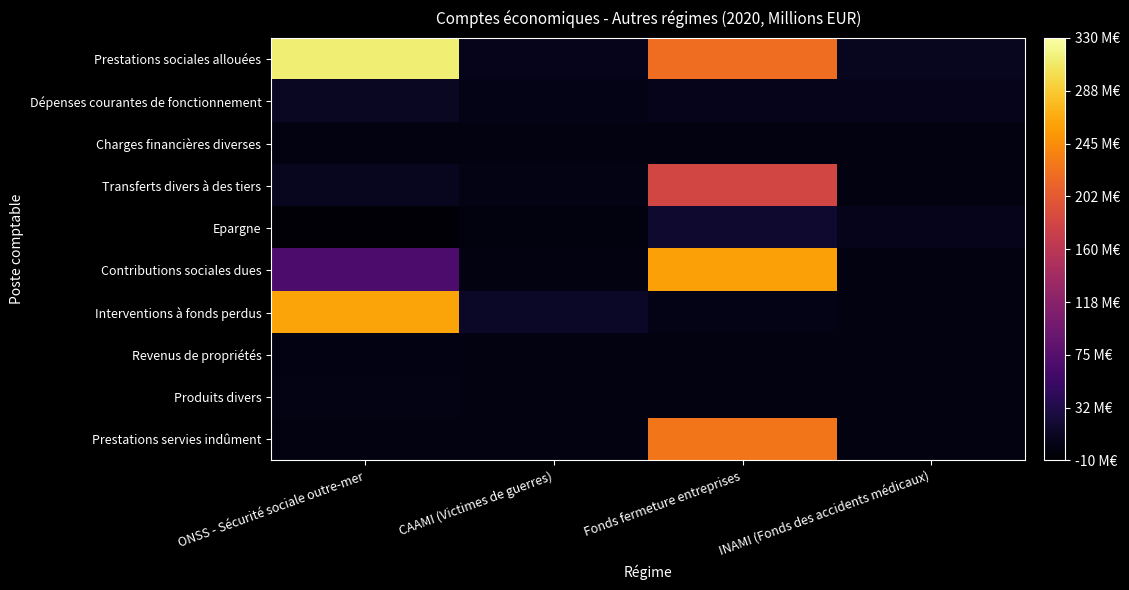

Reading left to right, list all the values displayed in this chart.

Prestations sociales allouées: ONSS - Sécurité sociale outre-mer=313.6	CAAMI (Victimes de guerres)=6.7	Fonds fermeture entreprises=220.9	INAMI (Fonds des accidents médicaux)=8.8
Dépenses courantes de fonctionnement: ONSS - Sécurité sociale outre-mer=11.5	CAAMI (Victimes de guerres)=4.6	Fonds fermeture entreprises=6.3	INAMI (Fonds des accidents médicaux)=6.5
Charges financières diverses: ONSS - Sécurité sociale outre-mer=0.5	CAAMI (Victimes de guerres)=0.0	Fonds fermeture entreprises=0.0	INAMI (Fonds des accidents médicaux)=0.0
Transferts divers à des tiers: ONSS - Sécurité sociale outre-mer=9.7	CAAMI (Victimes de guerres)=2.7	Fonds fermeture entreprises=181.6	INAMI (Fonds des accidents médicaux)=0.0
Epargne: ONSS - Sécurité sociale outre-mer=-4.8	CAAMI (Victimes de guerres)=-1.3	Fonds fermeture entreprises=18.3	INAMI (Fonds des accidents médicaux)=6.3
Contributions sociales dues: ONSS - Sécurité sociale outre-mer=66.5	CAAMI (Victimes de guerres)=0.0	Fonds fermeture entreprises=258.3	INAMI (Fonds des accidents médicaux)=0.0
Interventions à fonds perdus: ONSS - Sécurité sociale outre-mer=261.1	CAAMI (Victimes de guerres)=12.7	Fonds fermeture entreprises=3.3	INAMI (Fonds des accidents médicaux)=0.0
Revenus de propriétés: ONSS - Sécurité sociale outre-mer=1.9	CAAMI (Victimes de guerres)=0.0	Fonds fermeture entreprises=0.0	INAMI (Fonds des accidents médicaux)=0.0
Produits divers: ONSS - Sécurité sociale outre-mer=3.2	CAAMI (Victimes de guerres)=0.0	Fonds fermeture entreprises=0.0	INAMI (Fonds des accidents médicaux)=0.0
Prestations servies indûment: ONSS - Sécurité sociale outre-mer=0.0	CAAMI (Victimes de guerres)=0.0	Fonds fermeture entreprises=226.7	INAMI (Fonds des accidents médicaux)=0.0